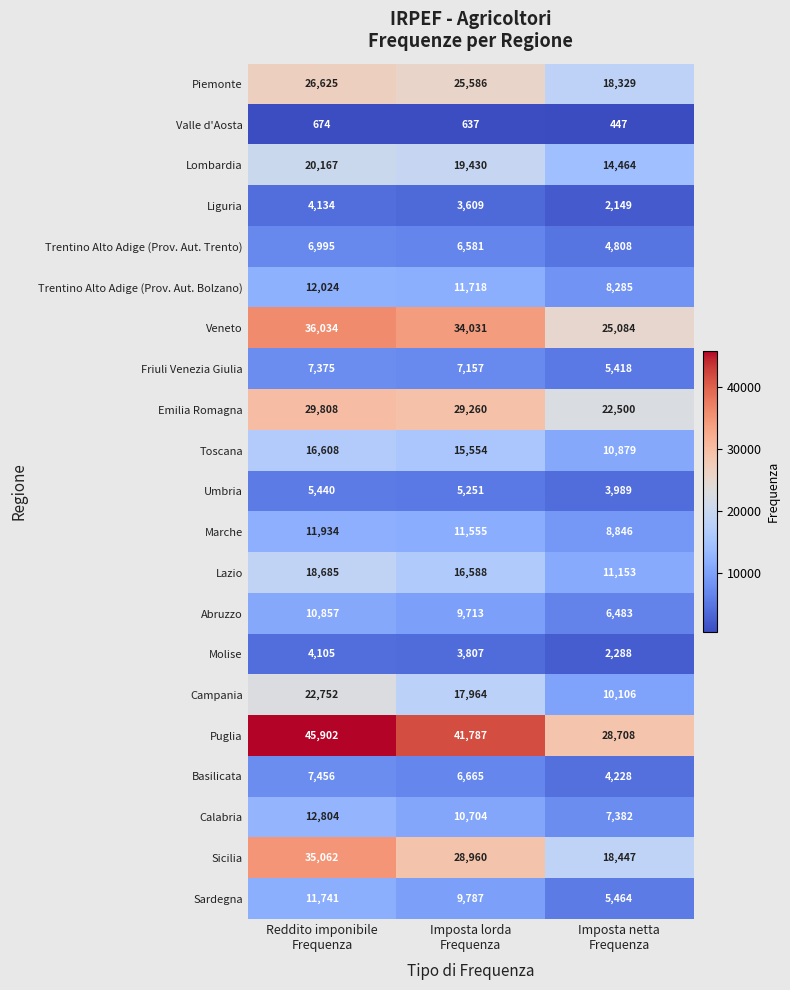

What is the difference between the maximum and minimum values in the Lazio series?

7532